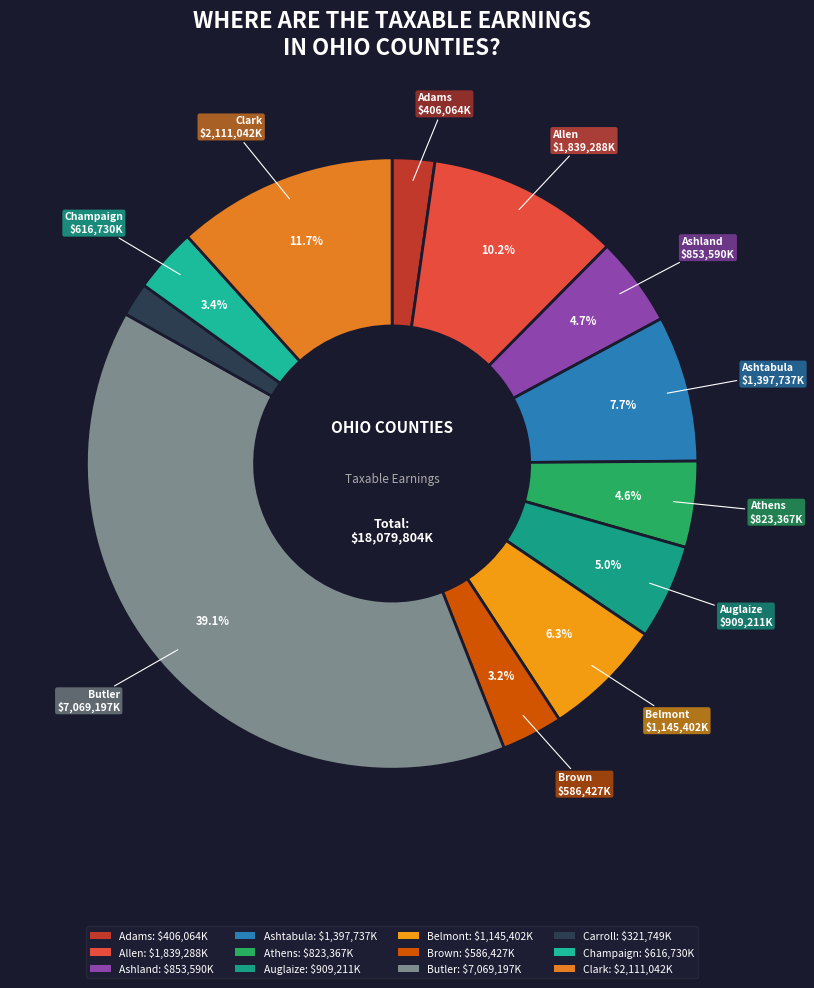

How many slices are in this pie chart?

12